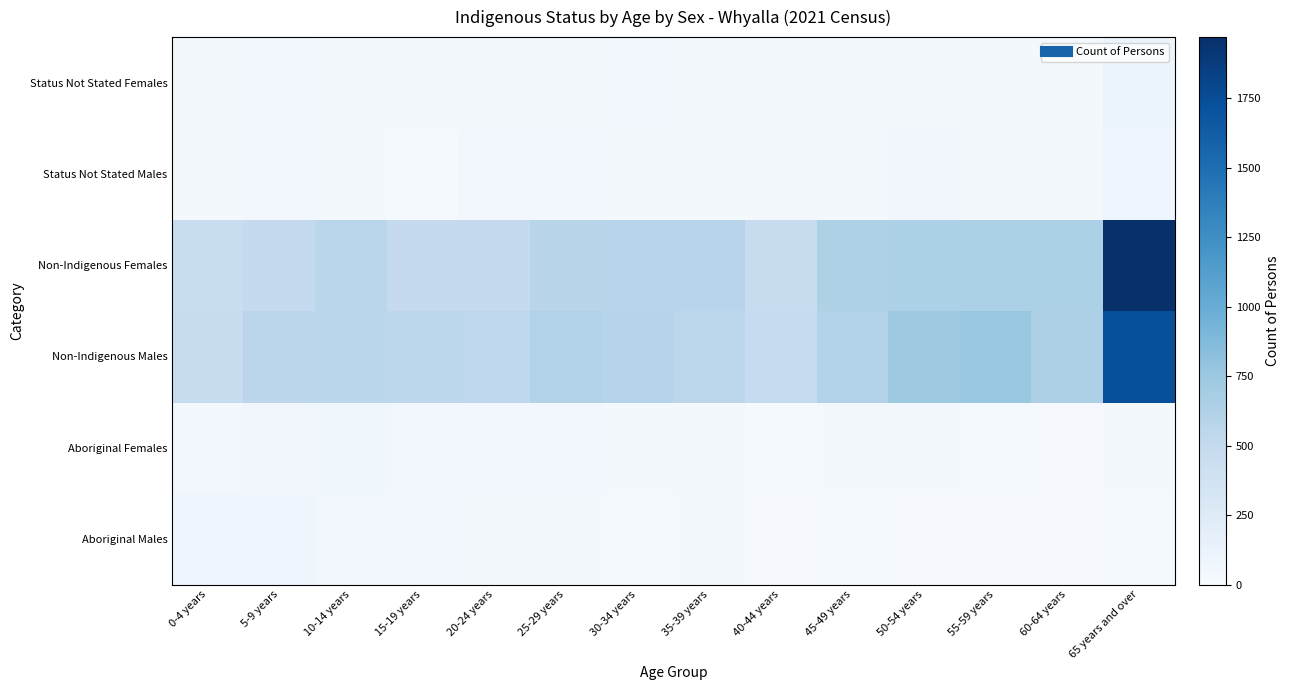

Reading left to right, what are all the values shown in this chart?

Aboriginal Males: 0-4 years=79	5-9 years=83	10-14 years=53	15-19 years=56	20-24 years=41	25-29 years=44	30-34 years=24	35-39 years=31	40-44 years=20	45-49 years=25	50-54 years=19	55-59 years=17	60-64 years=21	65 years and over=24
Aboriginal Females: 0-4 years=60	5-9 years=67	10-14 years=71	15-19 years=52	20-24 years=47	25-29 years=51	30-34 years=45	35-39 years=36	40-44 years=26	45-49 years=33	50-54 years=35	55-59 years=29	60-64 years=17	65 years and over=38
Non-Indigenous Males: 0-4 years=475	5-9 years=558	10-14 years=564	15-19 years=553	20-24 years=545	25-29 years=611	30-34 years=592	35-39 years=549	40-44 years=486	45-49 years=613	50-54 years=732	55-59 years=765	60-64 years=645	65 years and over=1740
Non-Indigenous Females: 0-4 years=455	5-9 years=500	10-14 years=569	15-19 years=497	20-24 years=498	25-29 years=572	30-34 years=579	35-39 years=581	40-44 years=466	45-49 years=636	50-54 years=651	55-59 years=649	60-64 years=652	65 years and over=1971
Status Not Stated Males: 0-4 years=44	5-9 years=53	10-14 years=46	15-19 years=28	20-24 years=52	25-29 years=50	30-34 years=46	35-39 years=34	40-44 years=42	45-49 years=44	50-54 years=63	55-59 years=43	60-64 years=39	65 years and over=81
Status Not Stated Females: 0-4 years=32	5-9 years=50	10-14 years=40	15-19 years=33	20-24 years=33	25-29 years=39	30-34 years=47	35-39 years=46	40-44 years=37	45-49 years=42	50-54 years=39	55-59 years=45	60-64 years=34	65 years and over=107